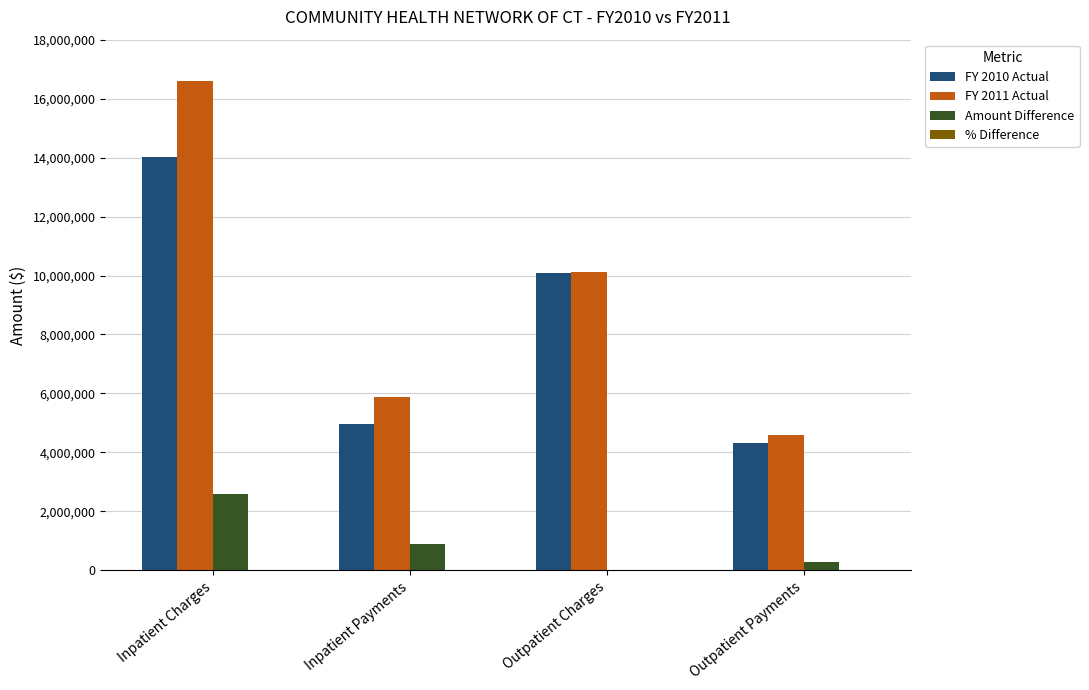

Is it true that Amount Difference equals 900398.0 at Inpatient Payments?

True